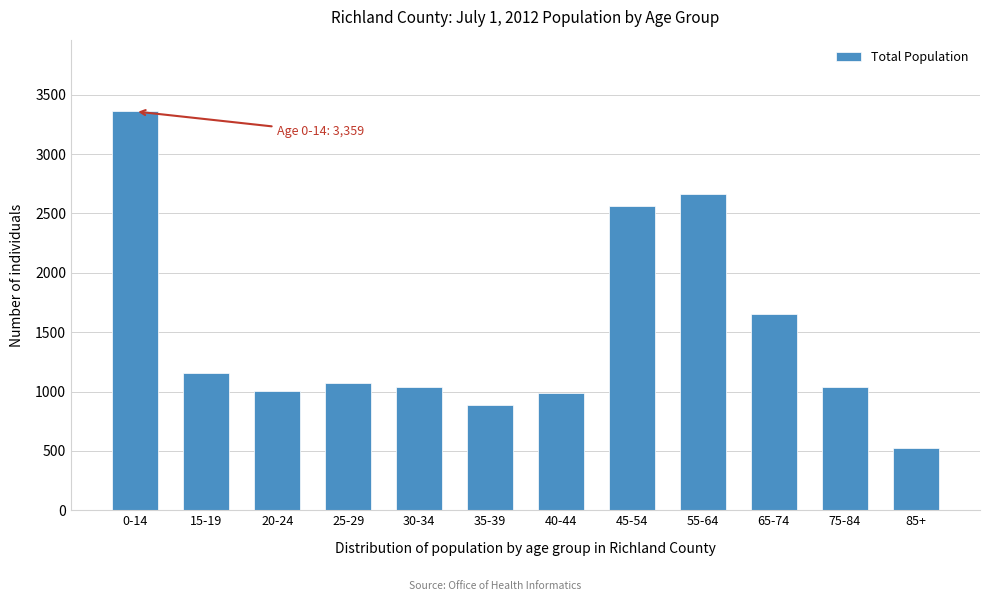

At which label is the value closest to 1943?

65-74